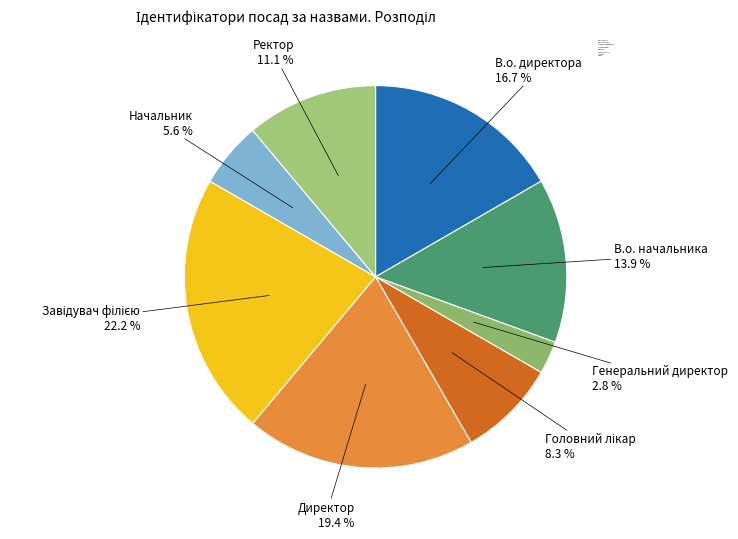

Combined, do Генеральний директор and Директор account for over 50%?

No